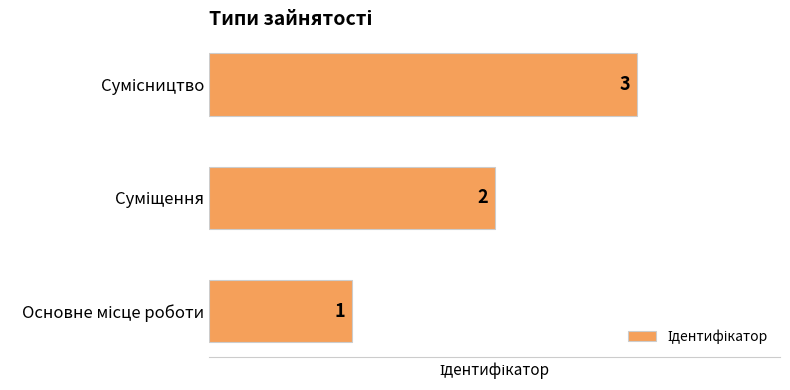

Count the values in the range 1 to 3.

3